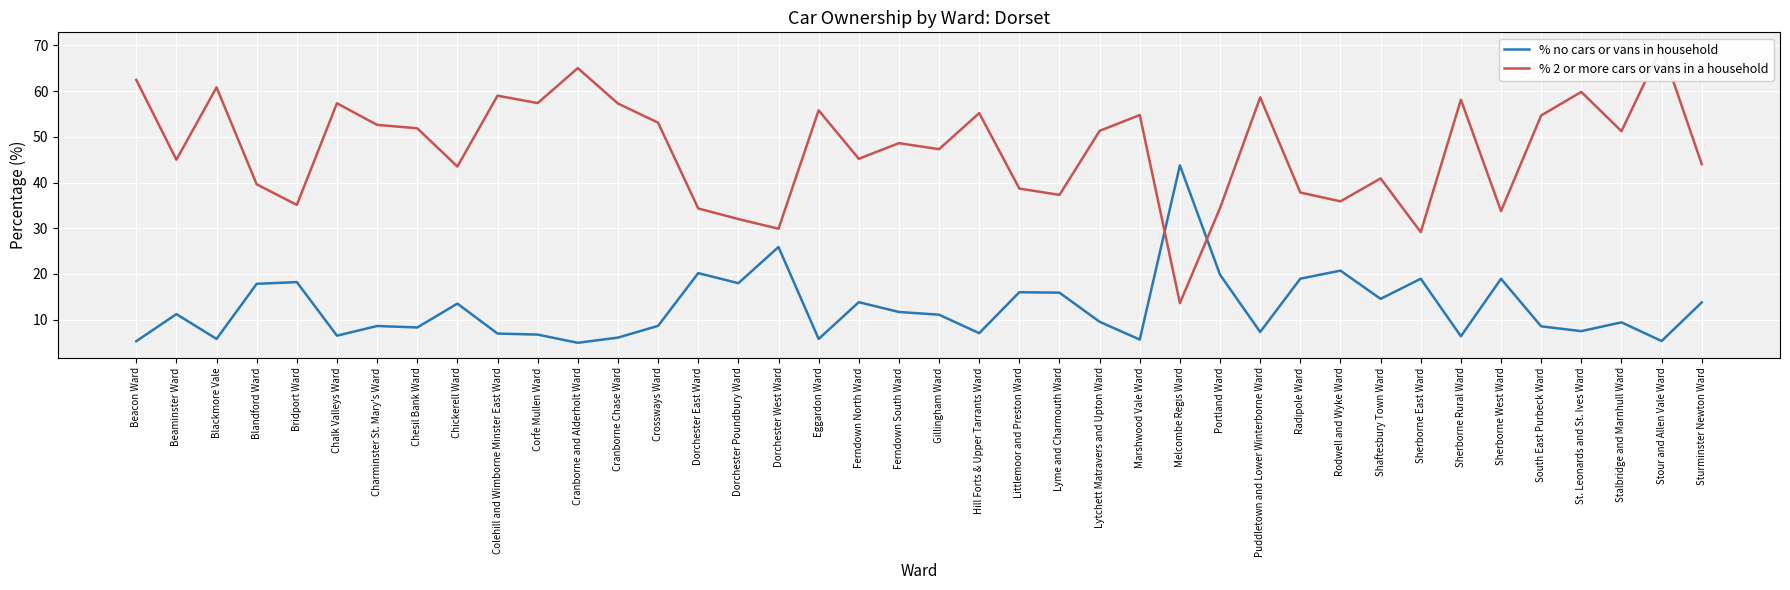

Reading left to right, what are all the values shown in this chart?

% no cars or vans in household: 5.3	11.2	5.8	17.8	18.2	6.5	8.6	8.3	13.5	6.9	6.7	4.9	6.1	8.6	20.2	18.0	25.9	5.8	13.8	11.7	11.1	7.0	16.0	15.9	9.5	5.6	43.8	19.8	7.3	19.0	20.7	14.5	18.9	6.4	18.9	8.5	7.5	9.4	5.3	13.8
% 2 or more cars or vans in a household: 62.5	45.0	60.8	39.6	35.1	57.3	52.6	51.9	43.5	59.0	57.4	65.0	57.3	53.1	34.3	32.0	29.9	55.8	45.2	48.6	47.3	55.2	38.7	37.3	51.3	54.8	13.6	34.4	58.6	37.8	35.9	40.9	29.1	58.1	33.8	54.7	59.8	51.2	69.6	44.0